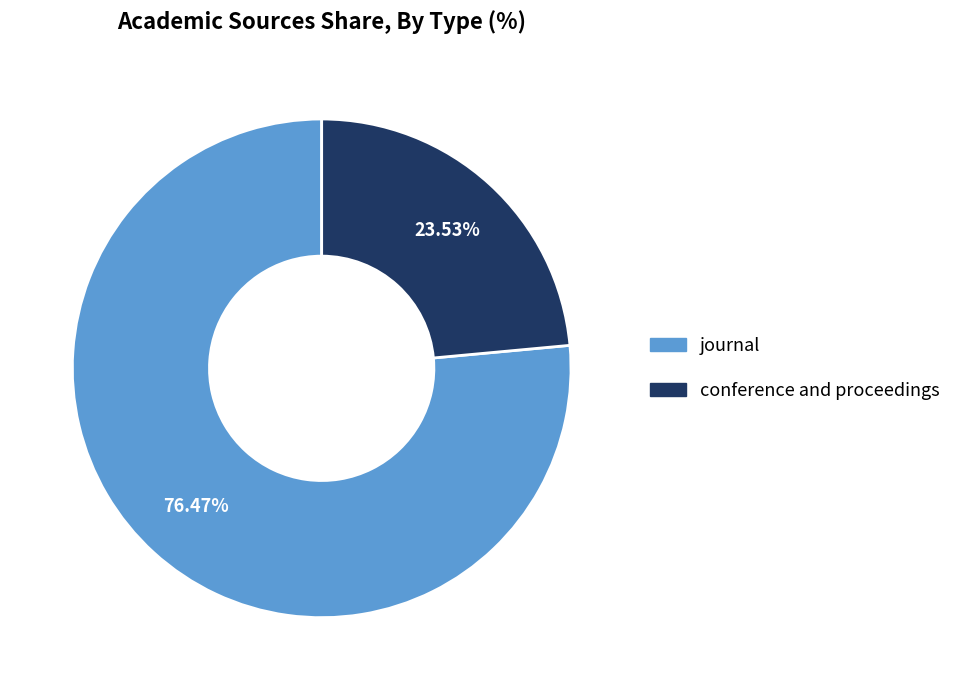

Is journal the majority of the pie?

Yes